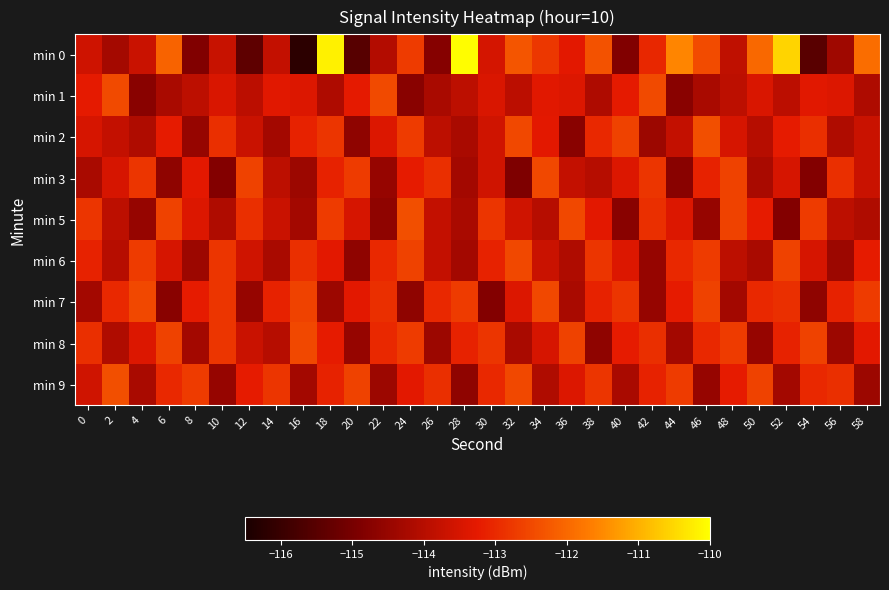

Which series has the widest spread of values?

min 0